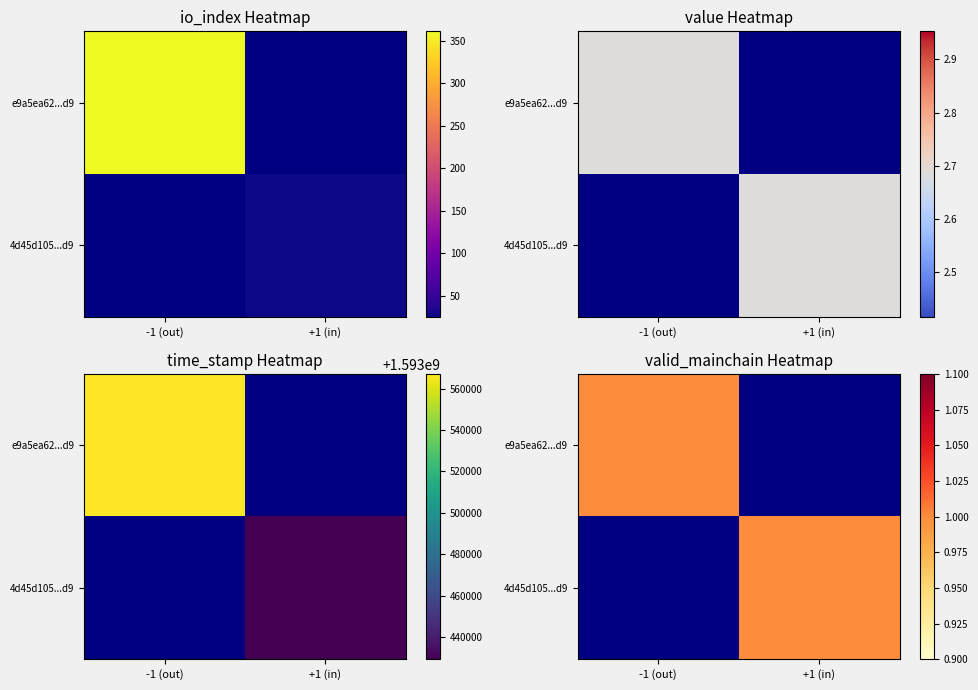

How many positive values does the 4d45d105...d9 series have?

1